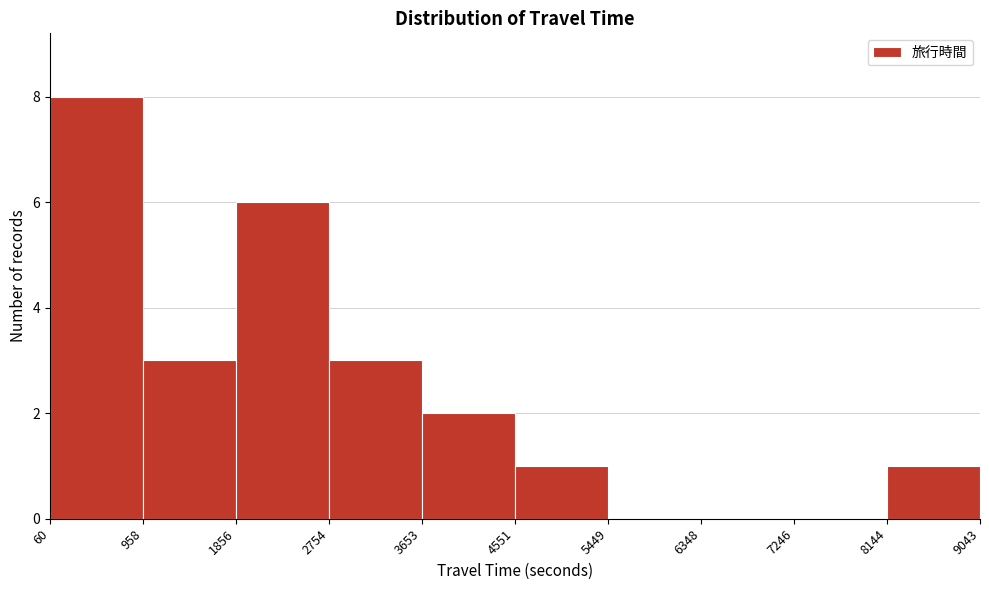

Reading left to right, transcribe this chart: for each bar, give the range it covers on the x-axis and its height. The values are not printed on the chart, so give them approximately, as read against the axis.

60 to 958: 8
958 to 1856: 3
1856 to 2754: 6
2754 to 3653: 3
3653 to 4551: 2
4551 to 5449: 1
5449 to 6348: 0
6348 to 7246: 0
7246 to 8144: 0
8144 to 9043: 1